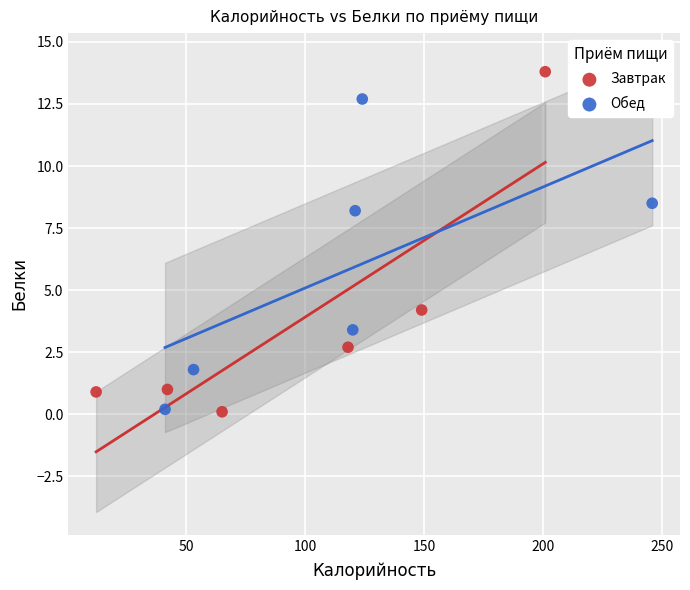

Which series has the widest spread of Y values?

Завтрак